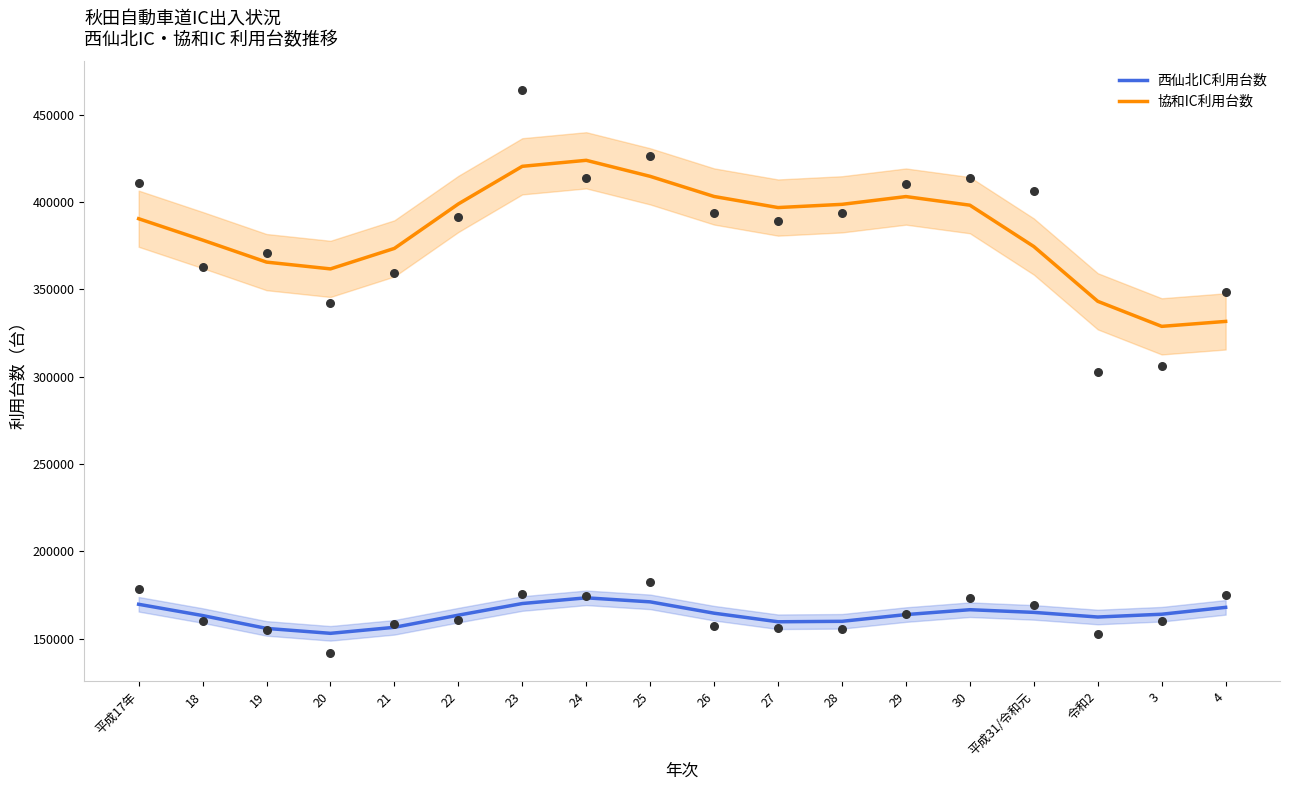

Which series has the widest spread of Y values?

協和IC利用台数